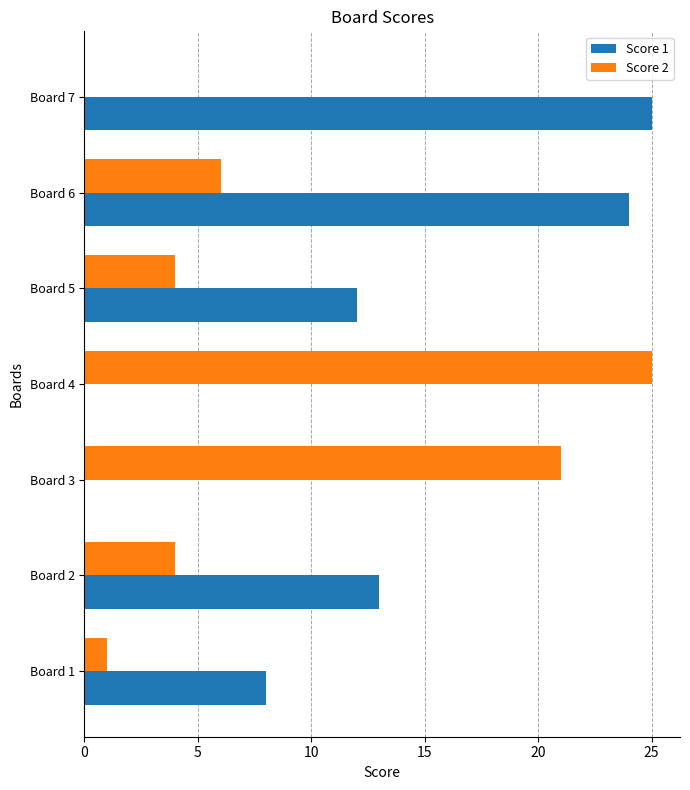

True or false: Score 2 has a value of 0 at Board 7.

True